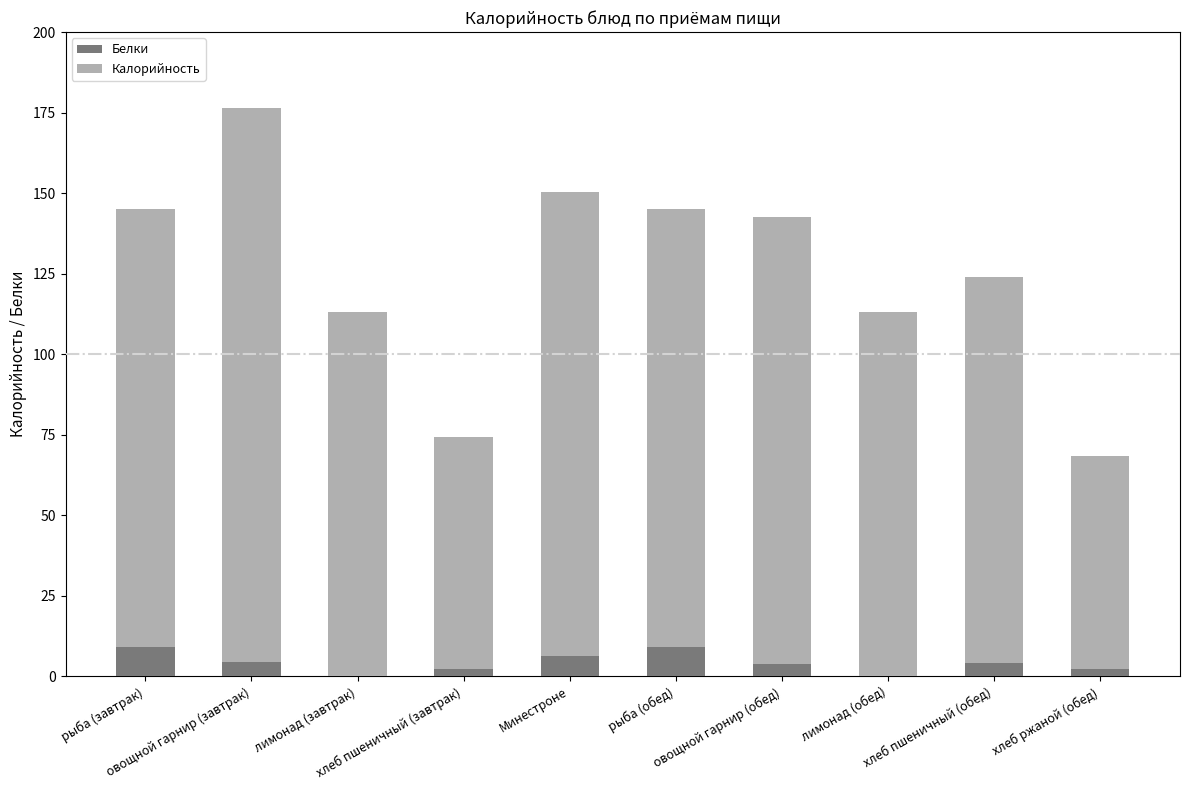

True or false: Белки has a value of 0.9 at хлеб пшеничный (завтрак).

False